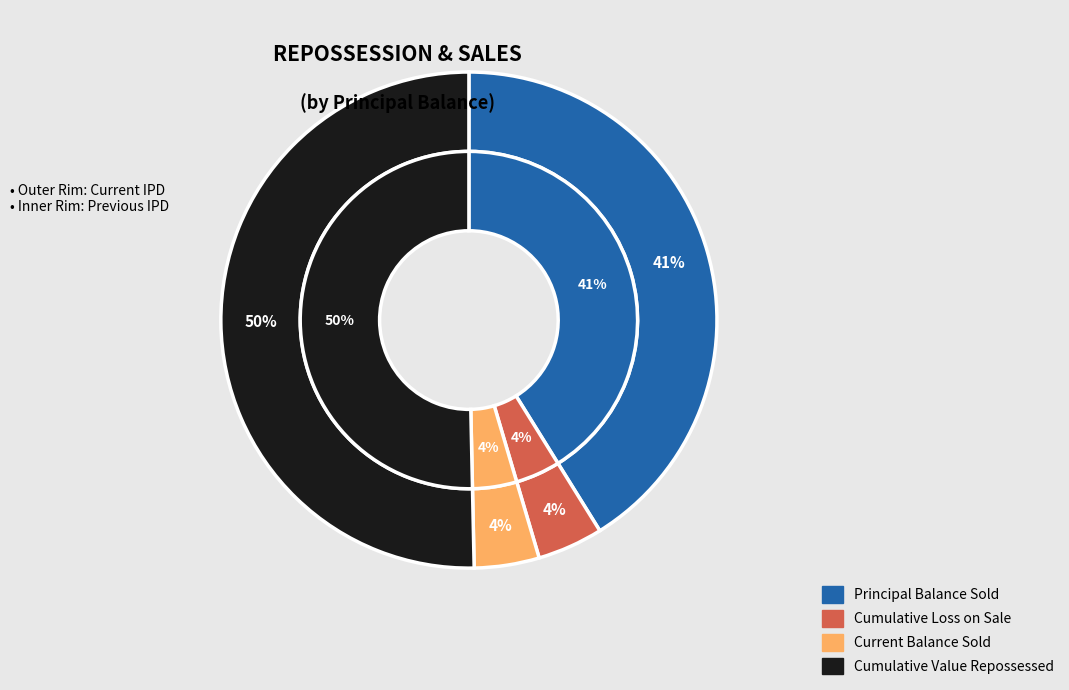

Count the number of slices in the pie.

4